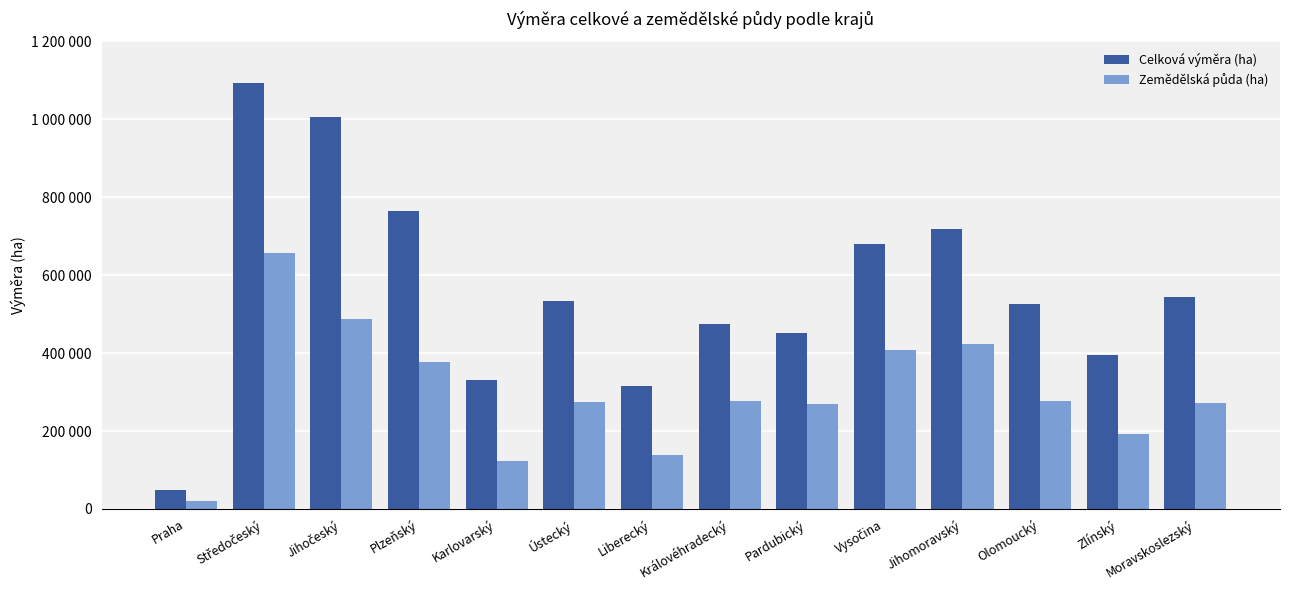

Does the chart contain stacked bars?

No